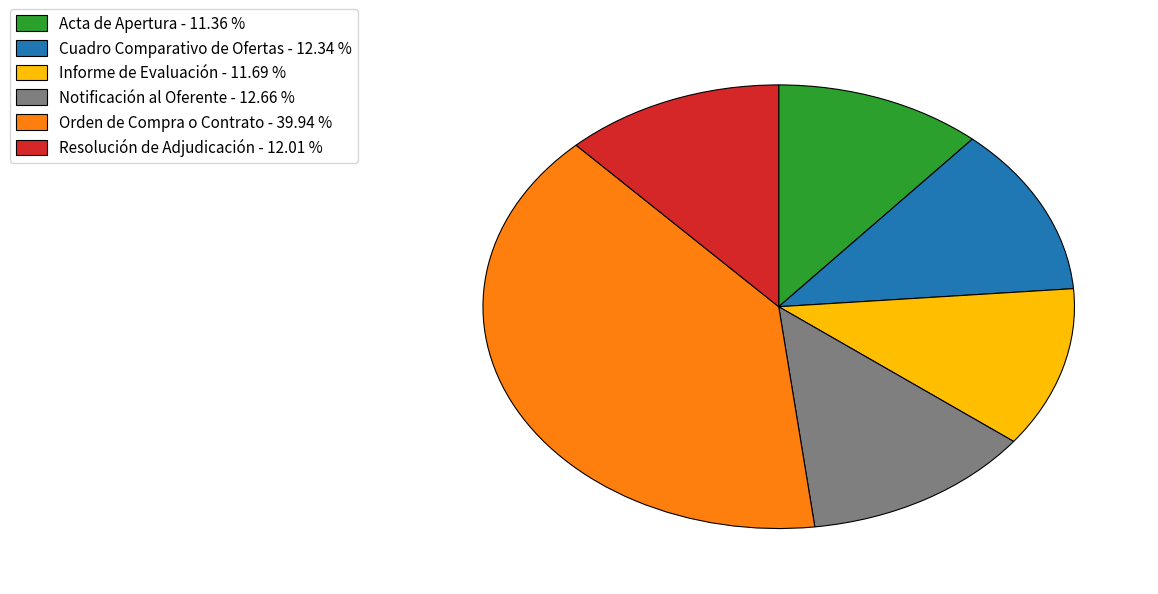

Is Cuadro Comparativo de Ofertas the majority of the pie?

No